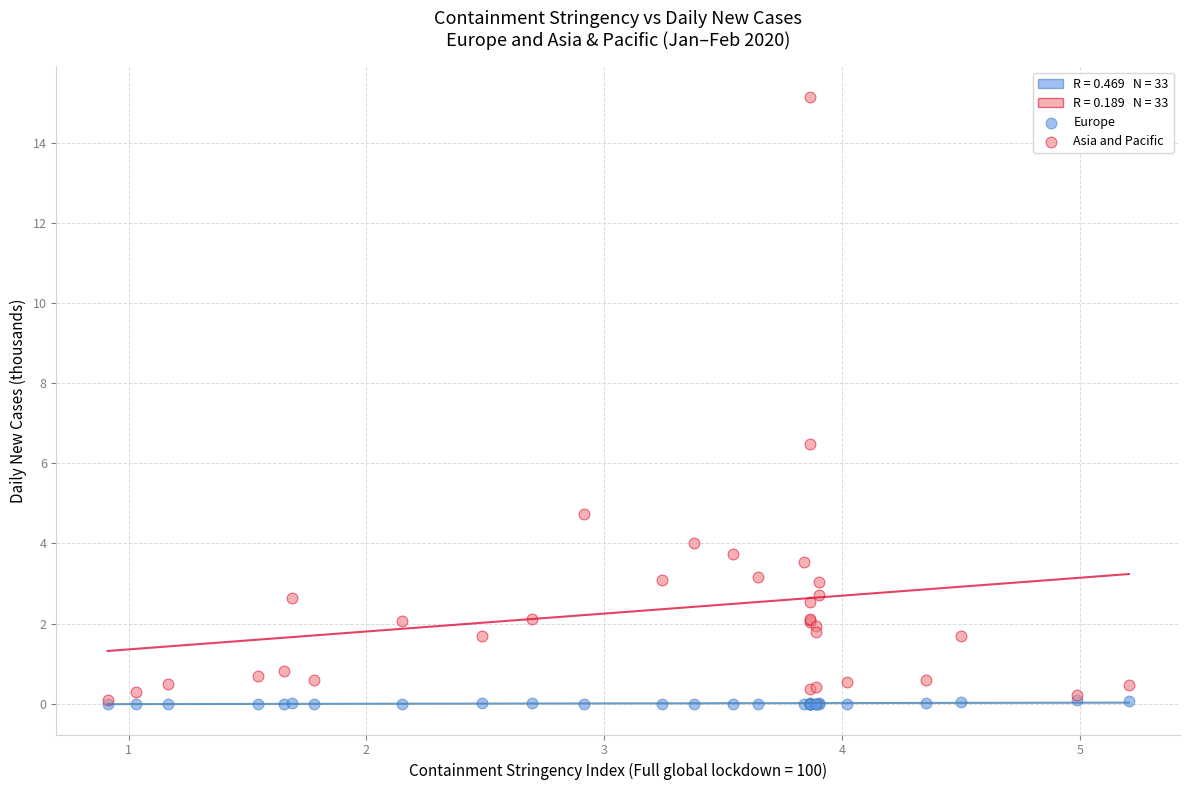

Across all series, what Y value is closest to 7?

6.5